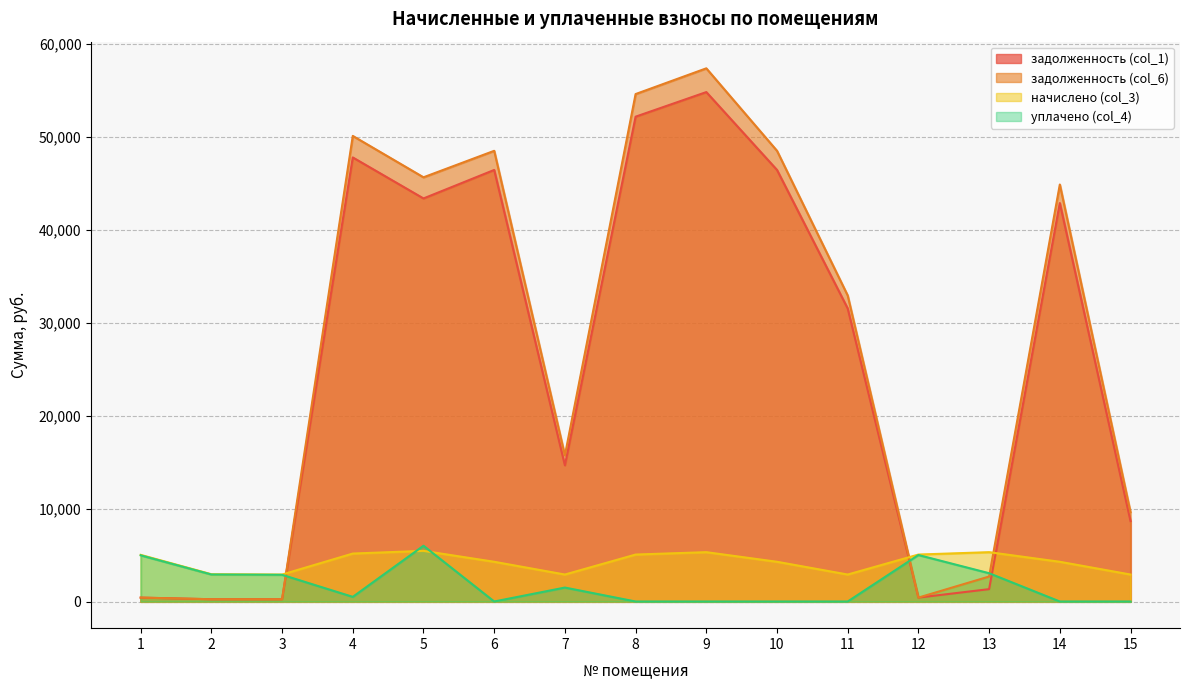

What is the value of the задолженность (col_6) point at the 5th from the left?

45641.0